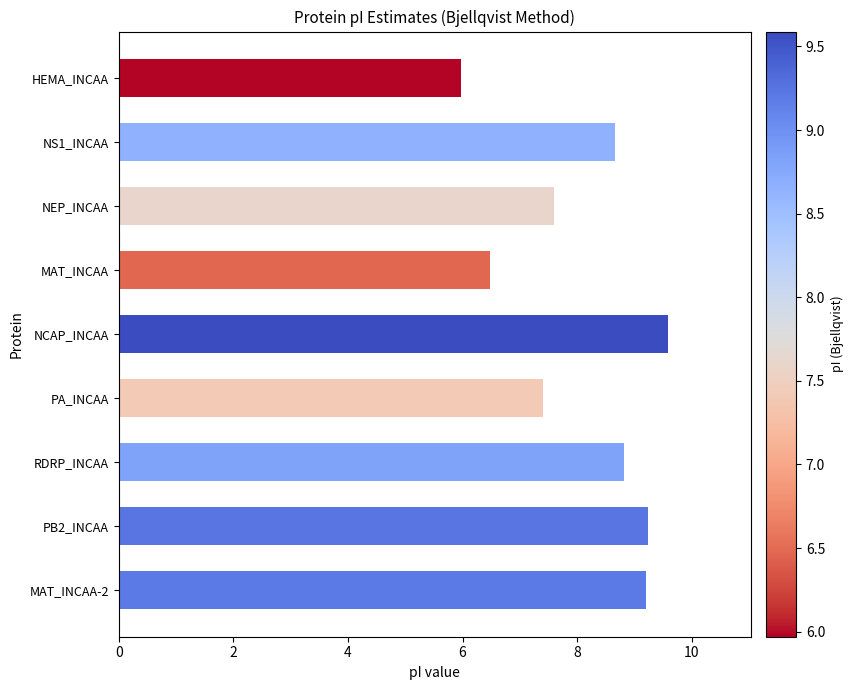

What is the sum of all values?

73.0